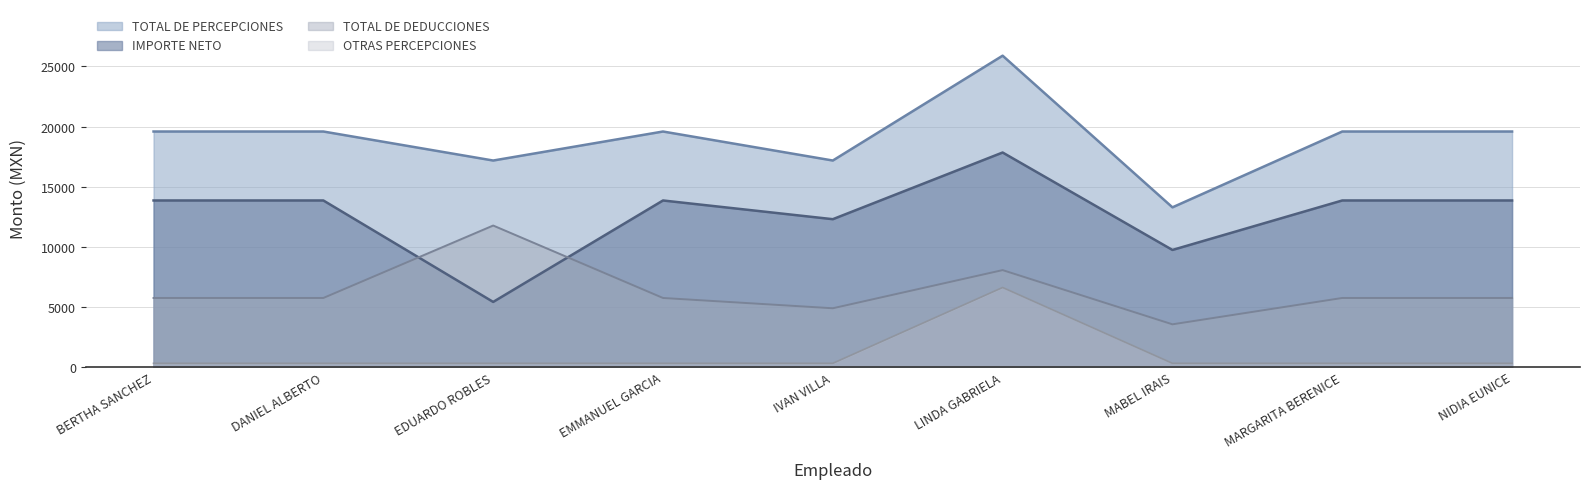

At which label does TOTAL DE DEDUCCIONES reach its peak?

EDUARDO ROBLES